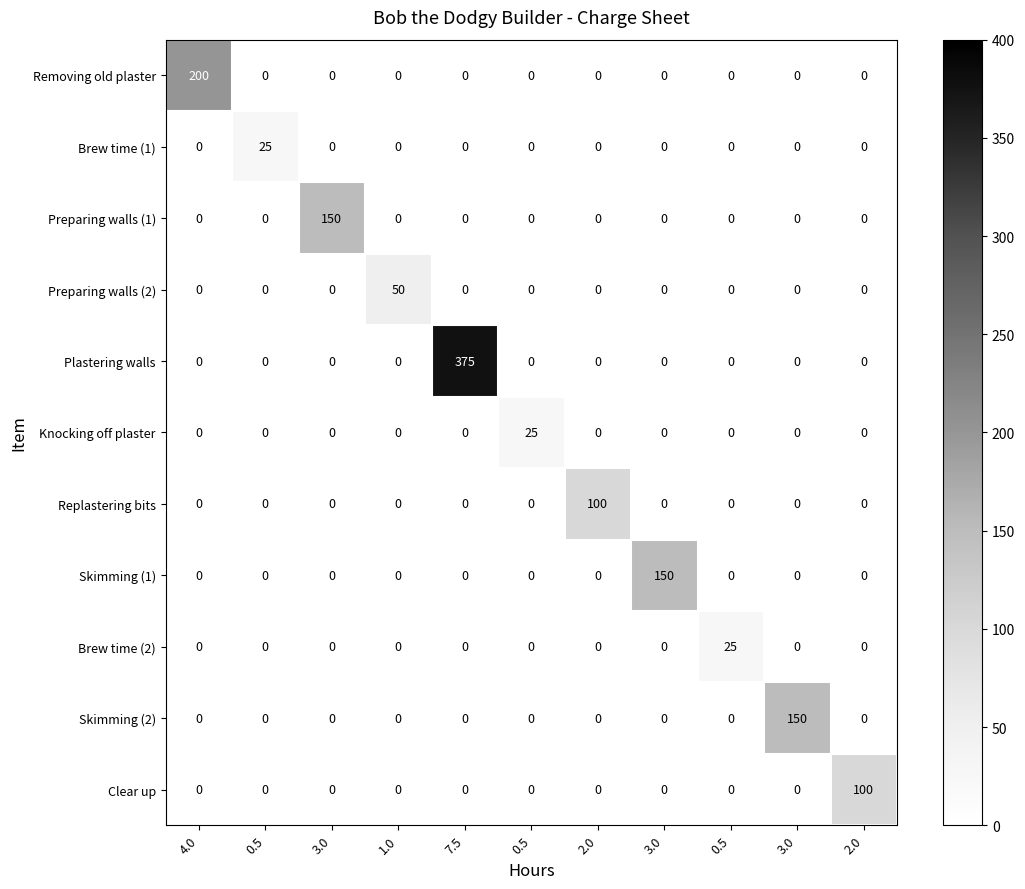

Which series has the largest total across all categories?

Plastering walls